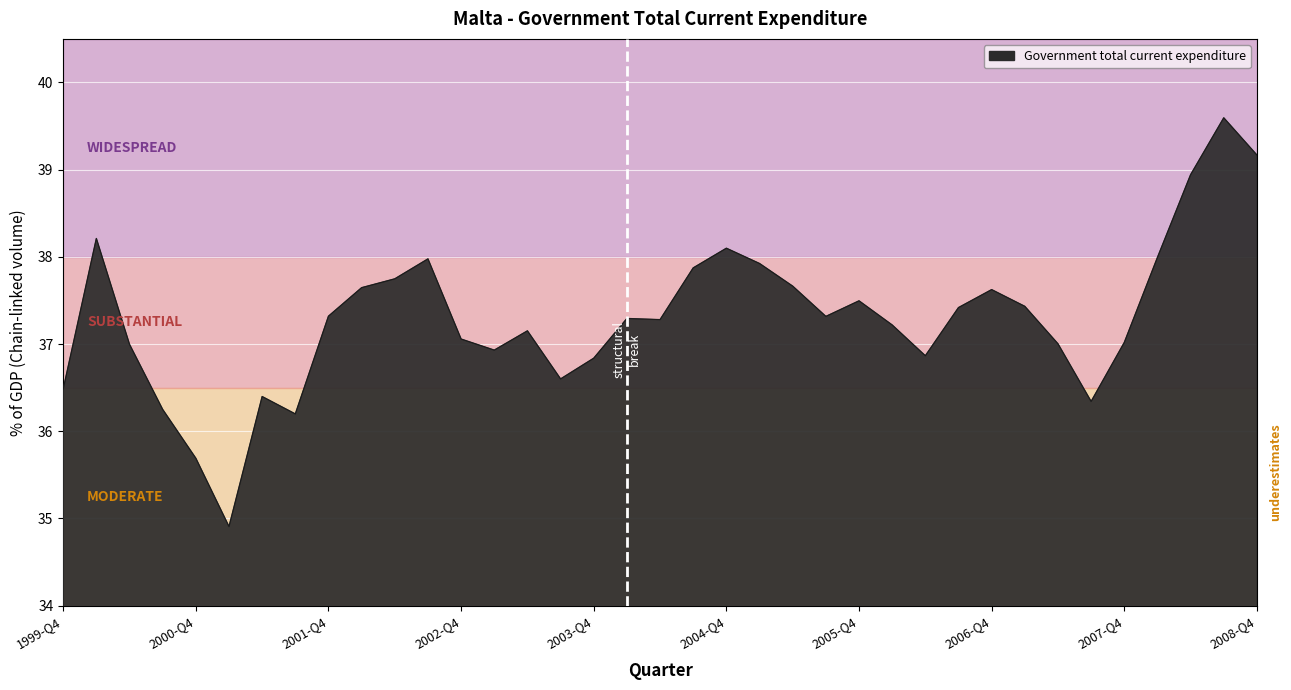

What is the minimum value shown in the chart?

34.9